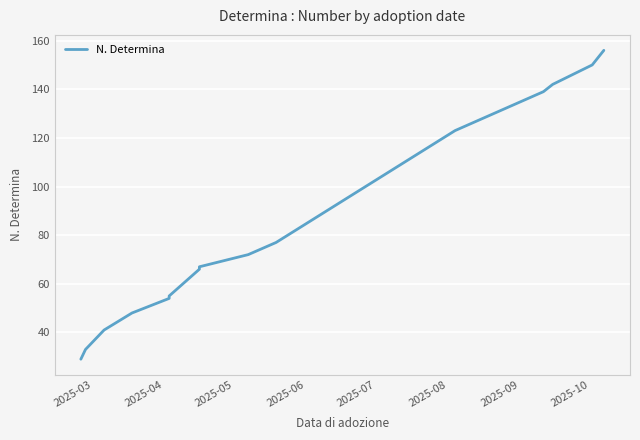

Is it true that the value at 2025-07 is 67?

False